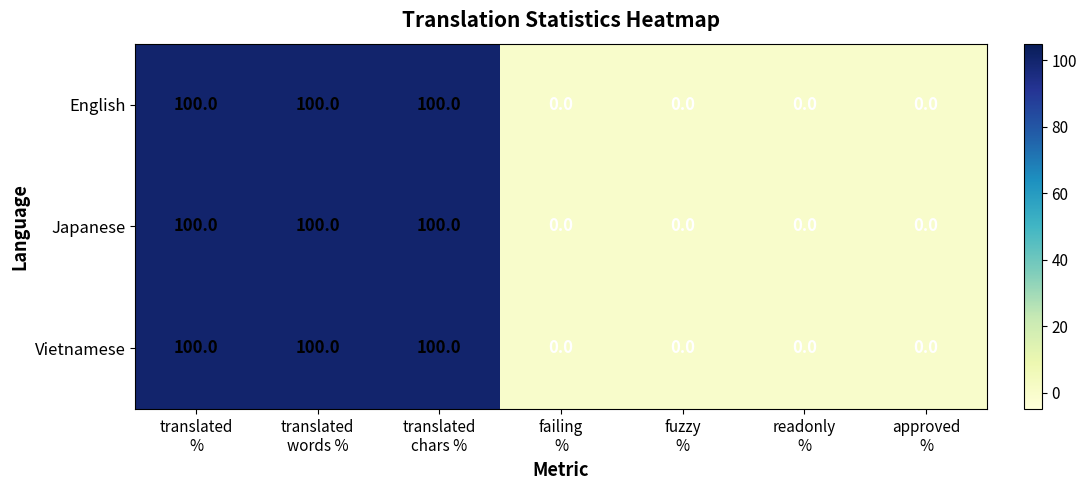

At how many categories does at least one series exceed 63?

3